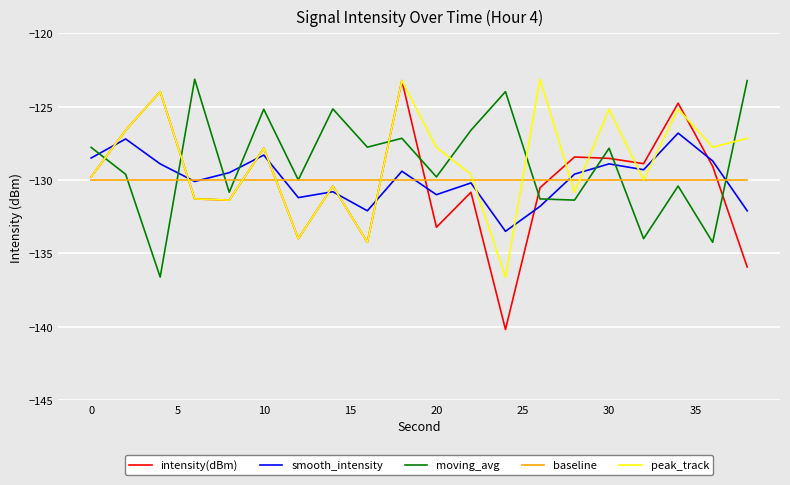

What is the minimum value shown in the chart?

-140.2